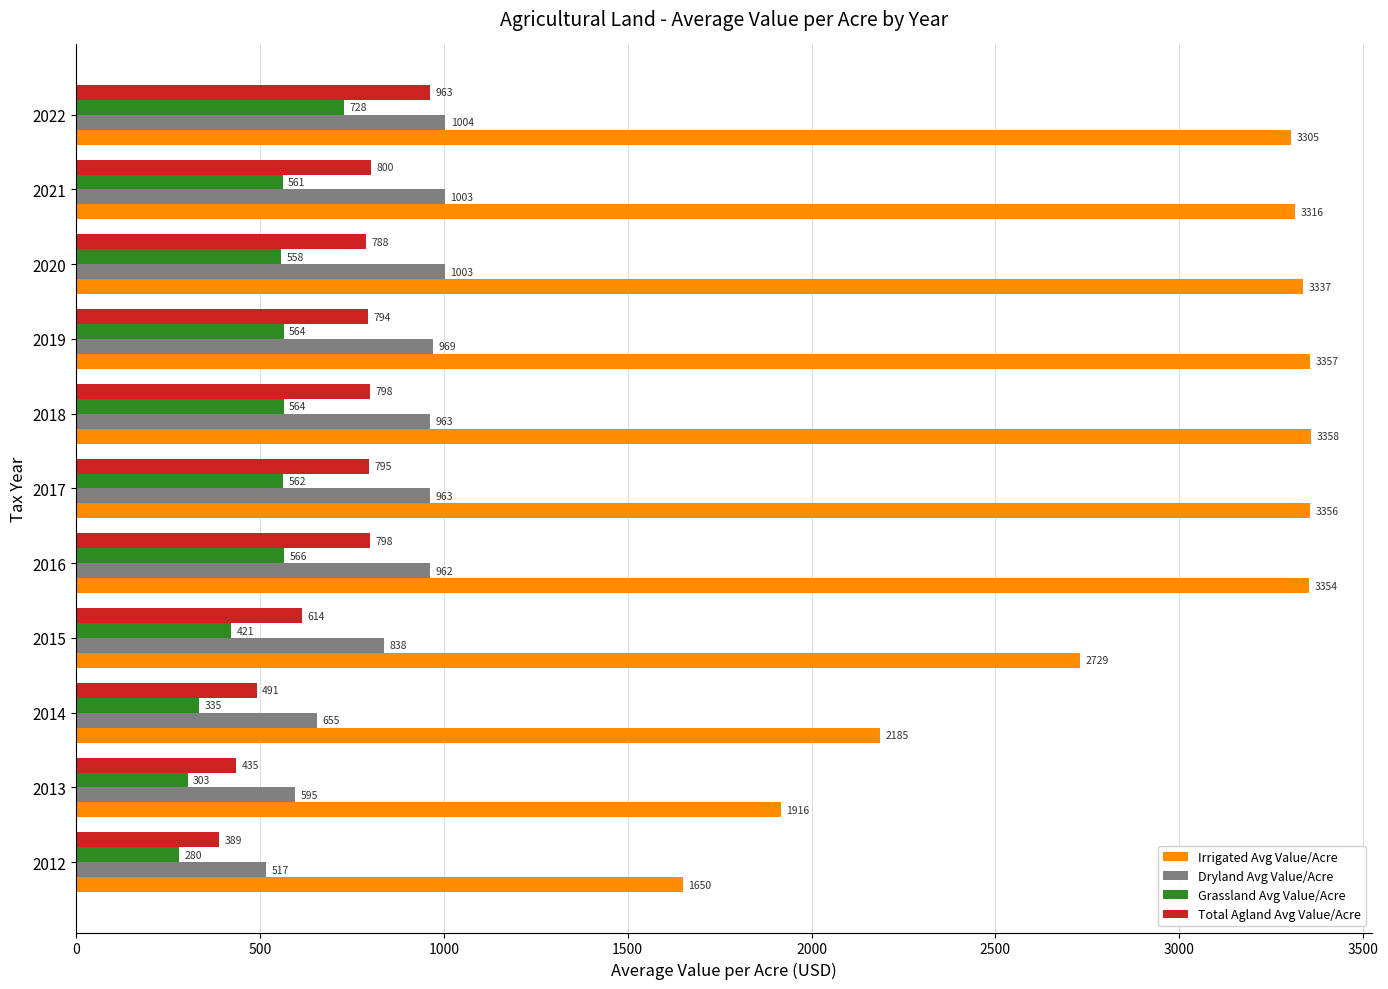

Read the Total Agland Avg Value/Acre value at 2022.

963.1